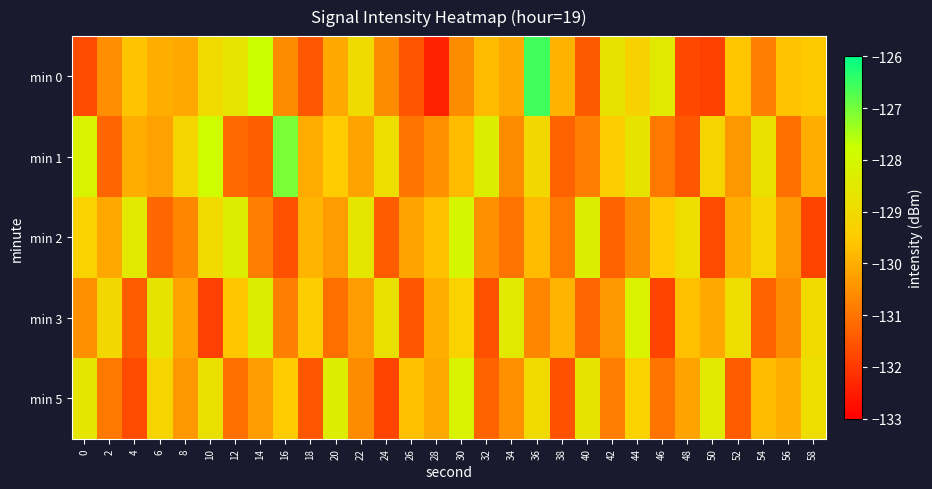

At which category is the sum across all series the highest?

36